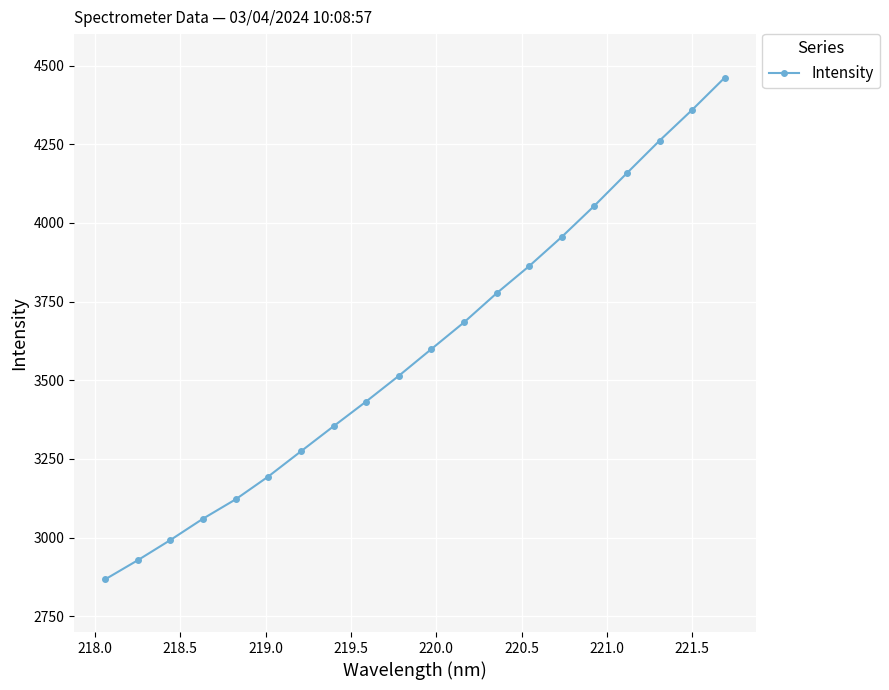

True or false: there are more than 2 points higher than both neighbors.

False